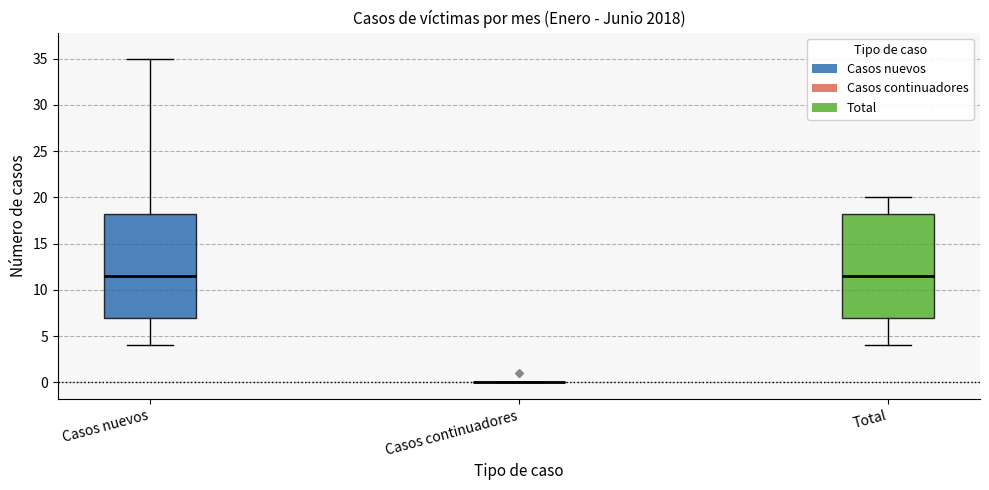

Reading left to right, transcribe this box plot: for each box, give where its median line is, the range the box spans, and where its two whiskers end, as read against the y-axis. The values are not printed on the chart, so give them approximately, as read against the axis.

Casos nuevos: median 11.5, box 7.0 to 18.5, whiskers 4.0 to 35.0
Casos continuadores: box collapsed to a line at 0.0, whiskers 0.0 to 0.0
Total: median 11.5, box 7.0 to 18.5, whiskers 4.0 to 20.0